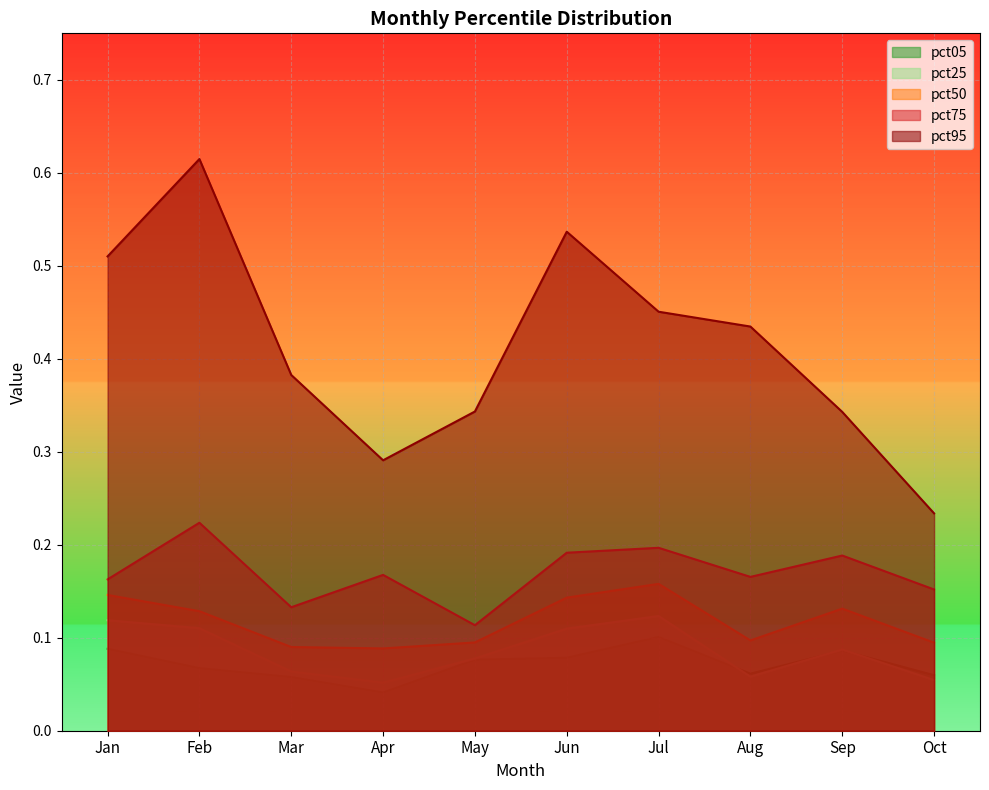

Rank the series by their maximum value, from lowest to highest.

pct05, pct25, pct50, pct75, pct95